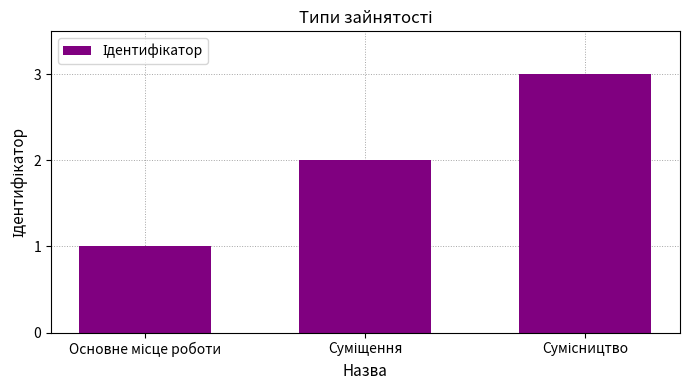

What is the greatest value displayed?

3